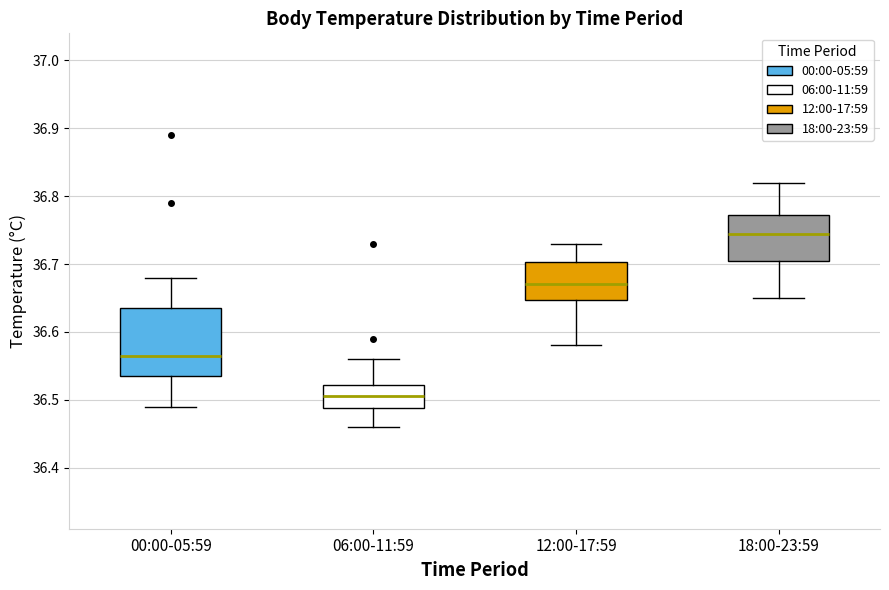

Comparing the boxes themselves (not the whiskers), which one is the tallest?

00:00-05:59